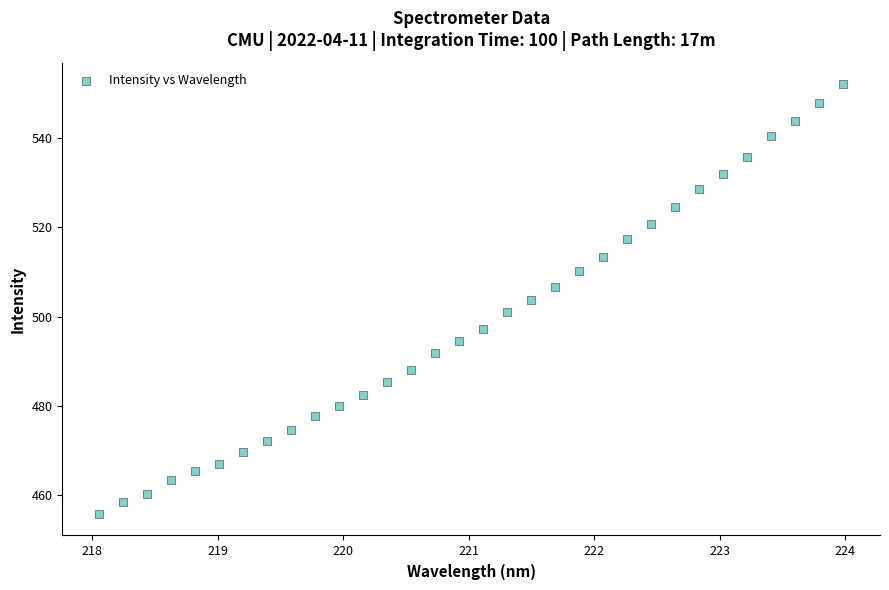

What is the range of Y values (max minus min)?

96.1